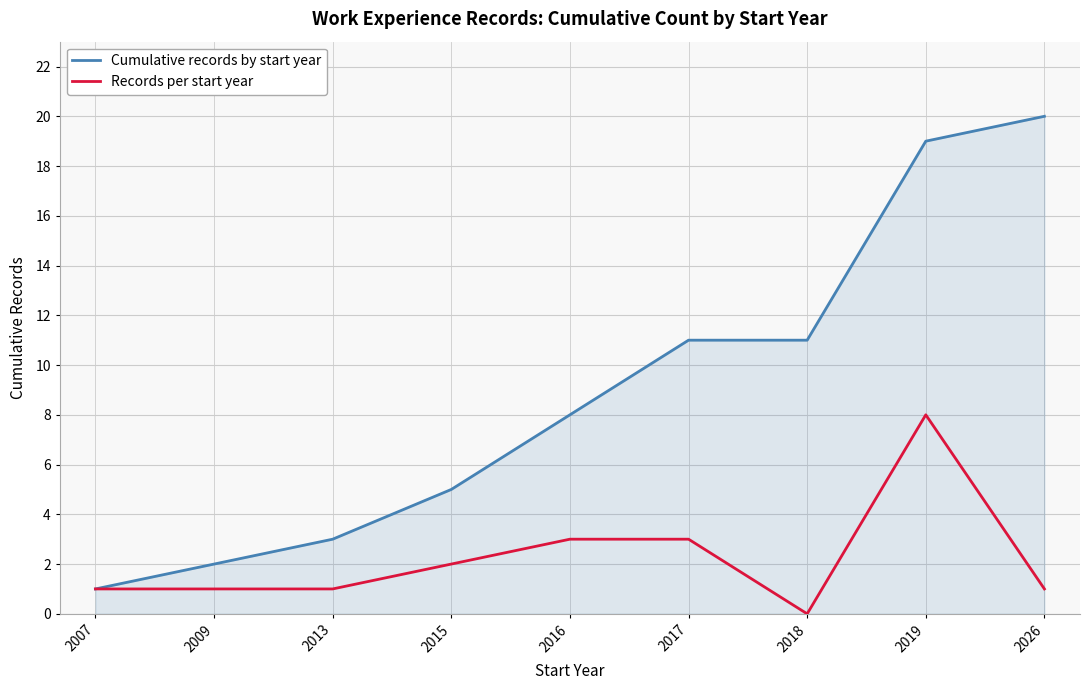

Is it true that Cumulative records by start year equals 8 at 2016?

True